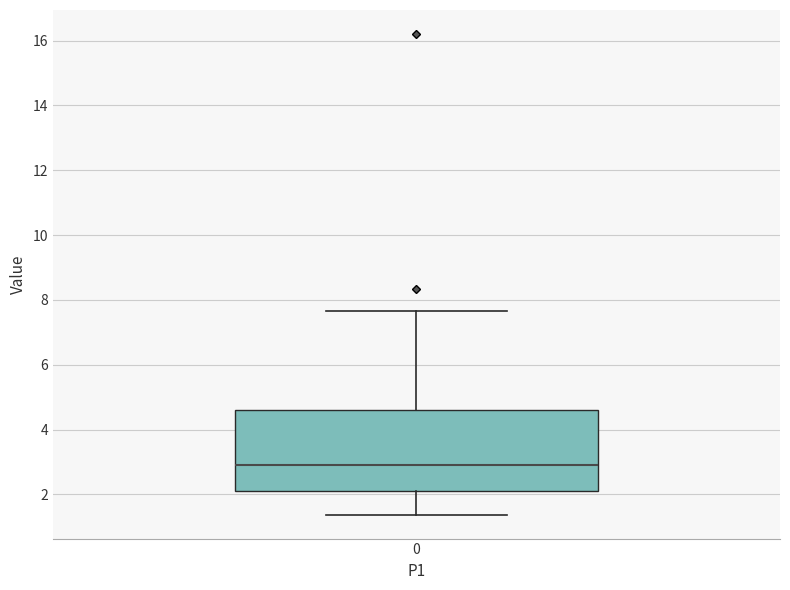

Read this box plot against the y-axis: the position of the median line, the range covered by the box, and the ends of both whiskers. The values are not printed on the chart, so give them approximately, as read against the axis.

median 3.0, box 2.2 to 4.6, whiskers 1.4 to 7.6